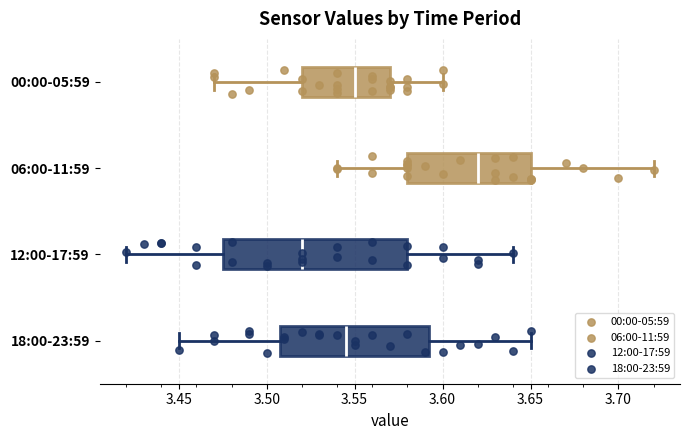

Reading bottom to top, read every box against the x-axis: the position of its median line, the range the box covers, and the ends of its whiskers. The values are not printed on the chart, so give them approximately, as read against the axis.

18:00-23:59: median 3.545, box 3.510 to 3.595, whiskers 3.450 to 3.650
12:00-17:59: median 3.520, box 3.475 to 3.580, whiskers 3.420 to 3.640
06:00-11:59: median 3.620, box 3.580 to 3.650, whiskers 3.540 to 3.720
00:00-05:59: median 3.550, box 3.520 to 3.570, whiskers 3.470 to 3.600